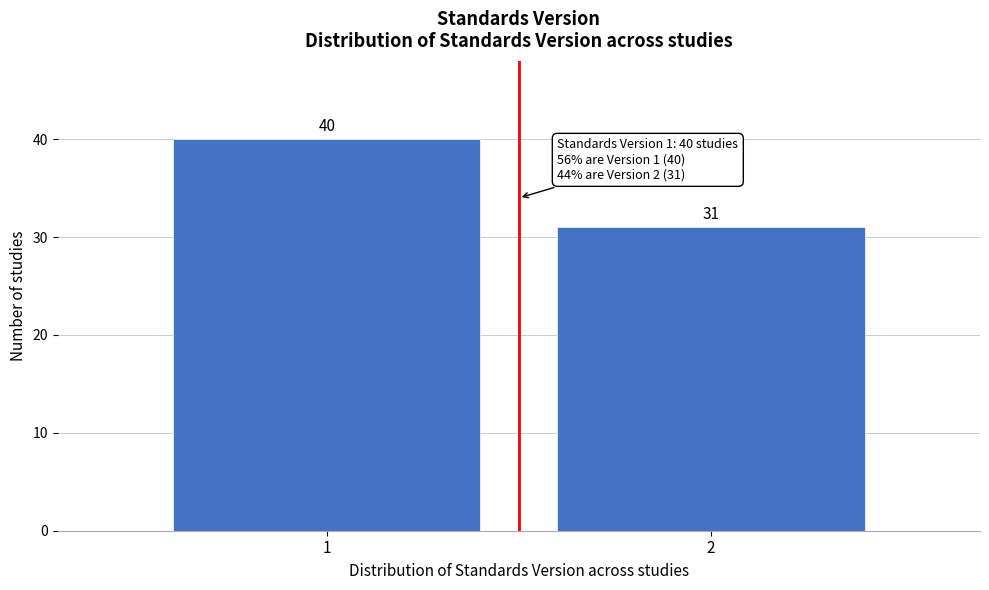

Reading right to left, list all the values displayed in this chart.

31	40